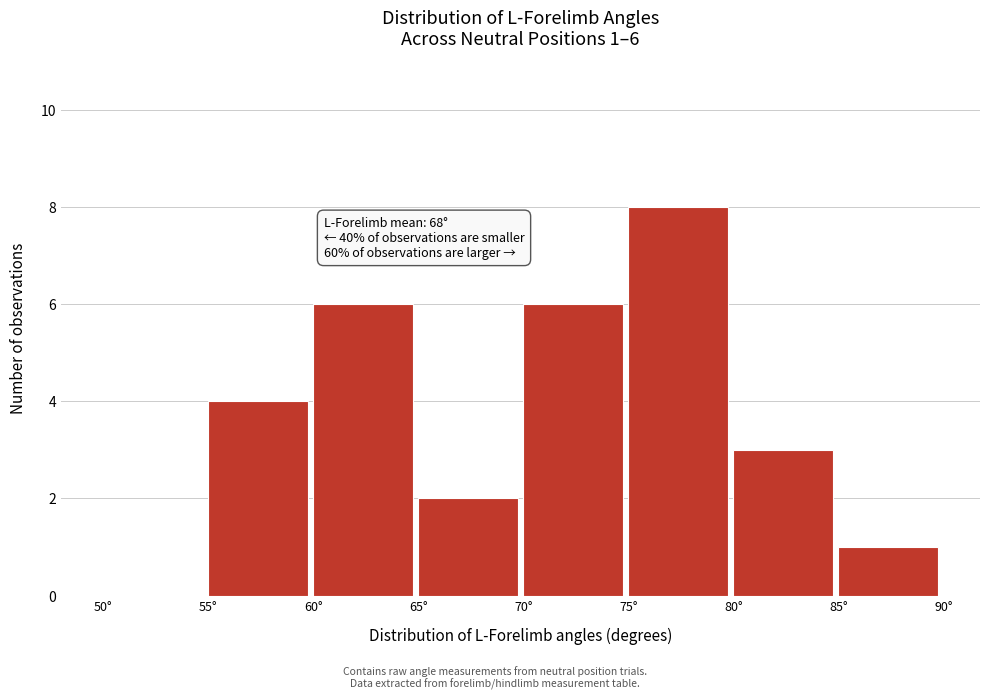

Over which range of the x-axis is the bar tallest?

75 to 80